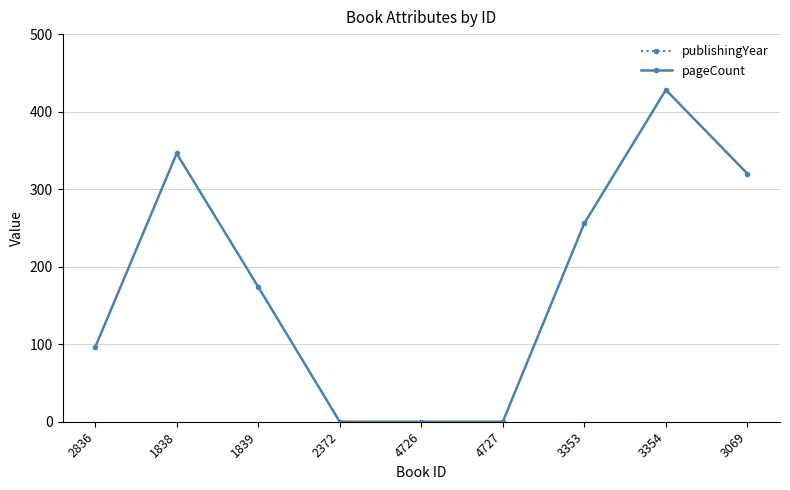

True or false: pageCount and publishingYear intersect in this chart.

False